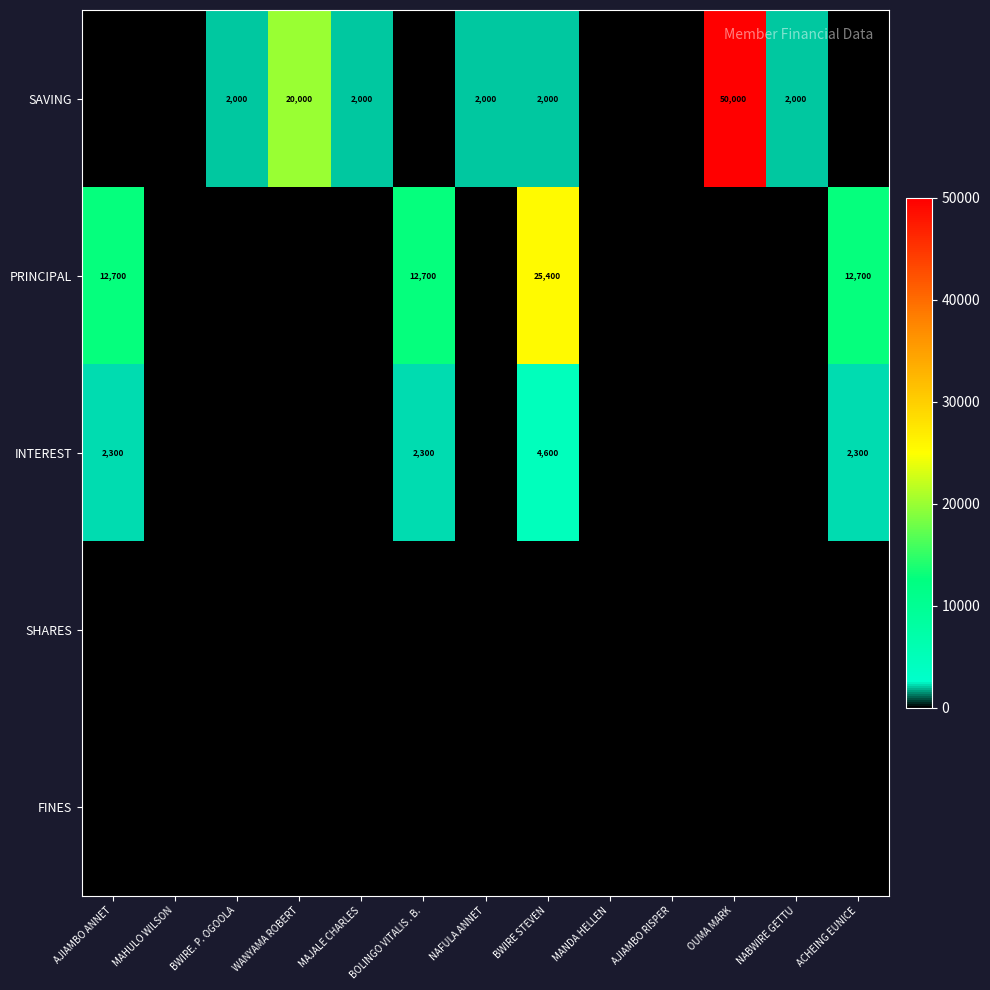

True or false: SAVING has a value of 2687 at BWIRE. P. OGOOLA.

False